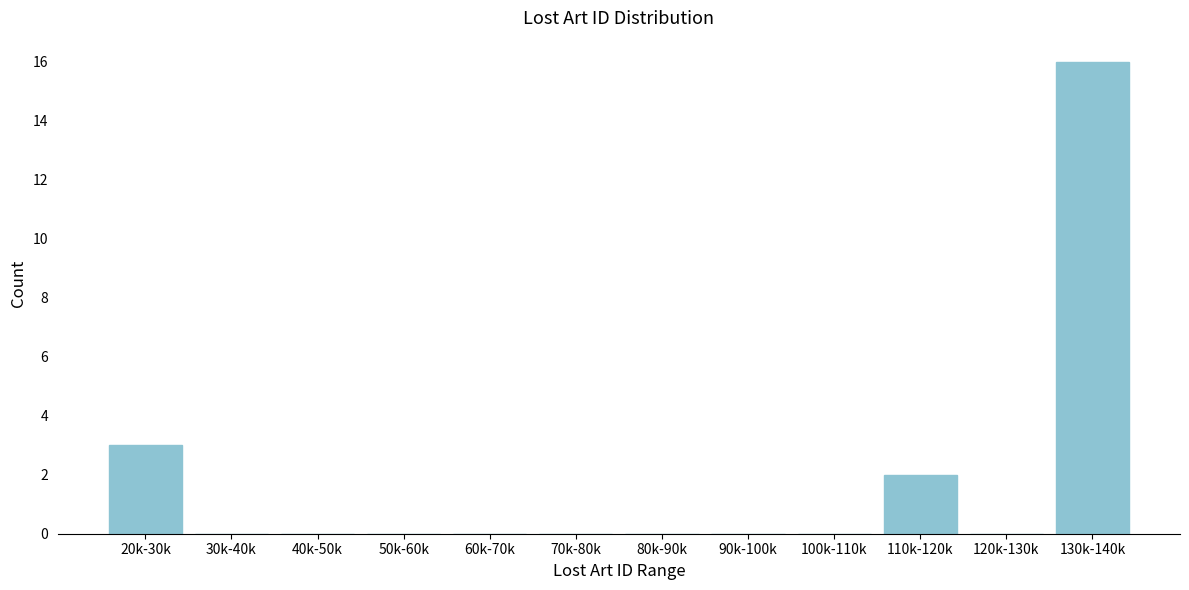

Reading left to right, what are all the values shown in this chart?

20k-30k=3	30k-40k=0	40k-50k=0	50k-60k=0	60k-70k=0	70k-80k=0	80k-90k=0	90k-100k=0	100k-110k=0	110k-120k=2	120k-130k=0	130k-140k=16